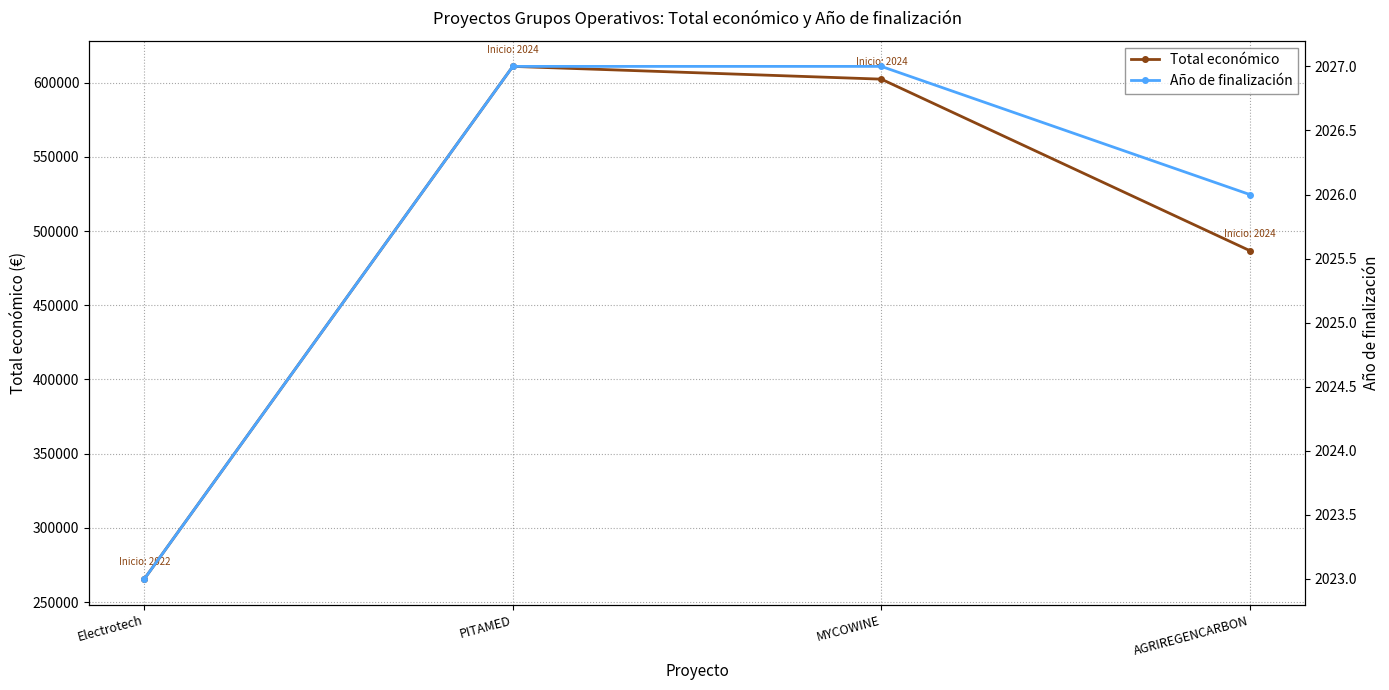

Which has a higher value, Electrotech or MYCOWINE?

MYCOWINE